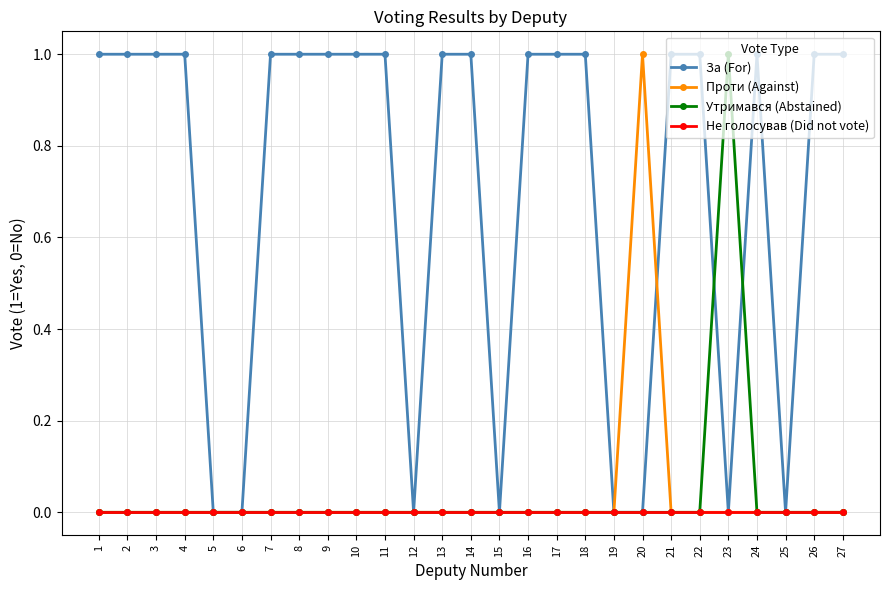

Is the value of Не голосував (Did not vote) at 6 greater than the value of За (For) at 10?

No